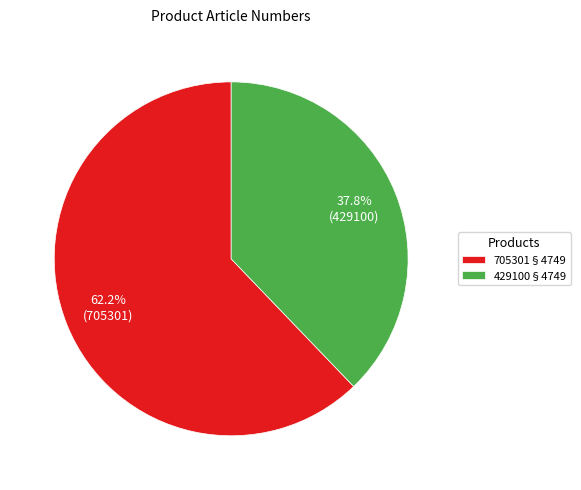

How much of the chart is everything except 705301§4749?

37.8%